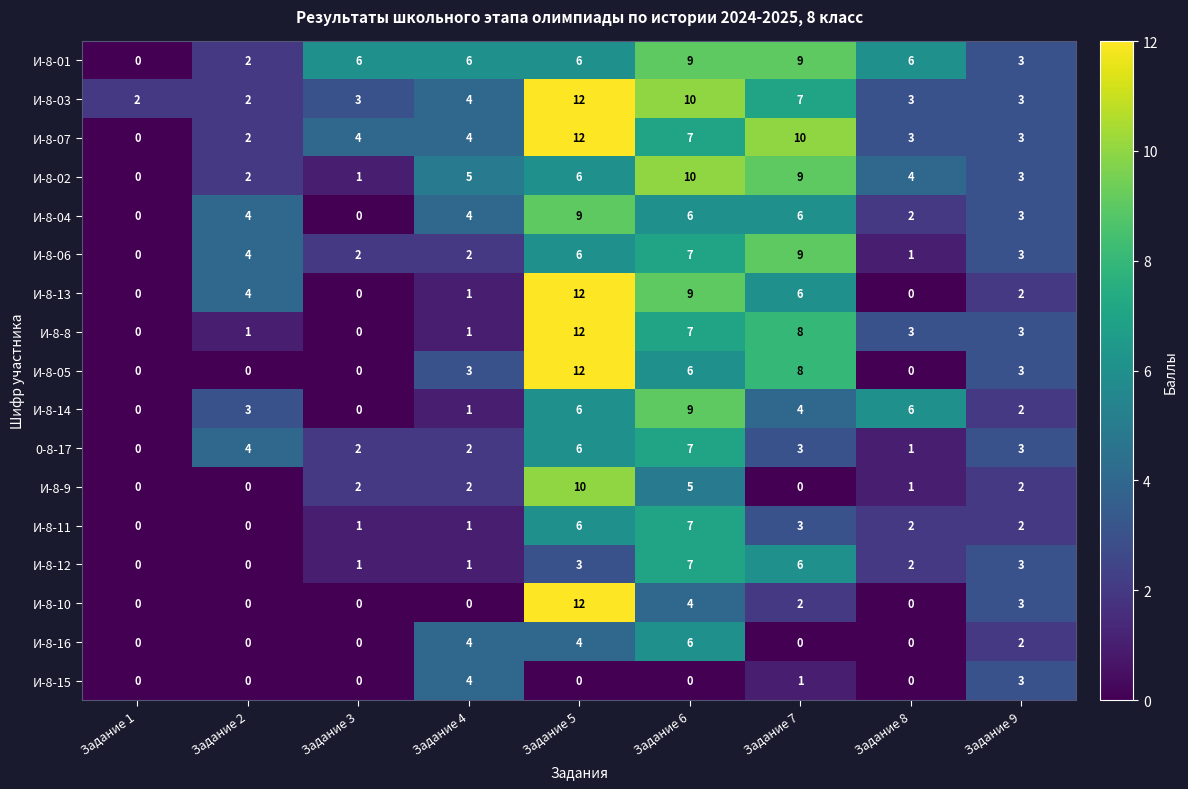

At which category does the chart reach its peak across all series?

Задание 5